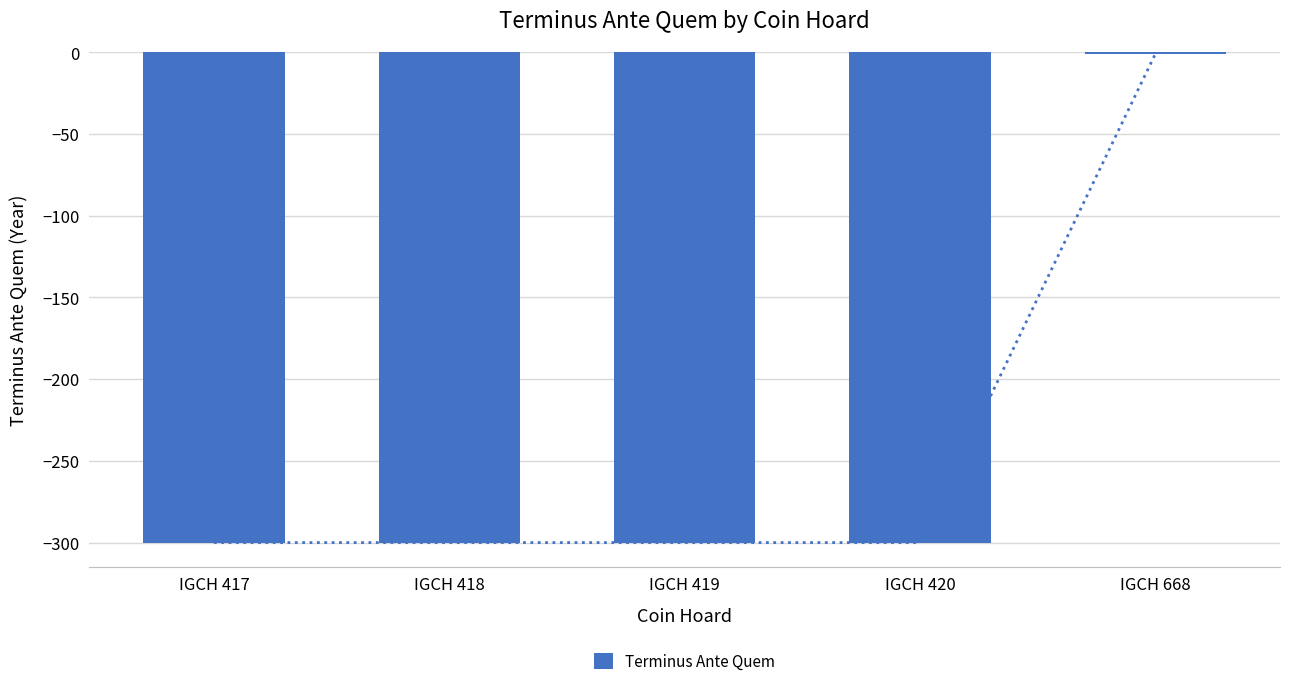

Does the chart contain stacked bars?

No